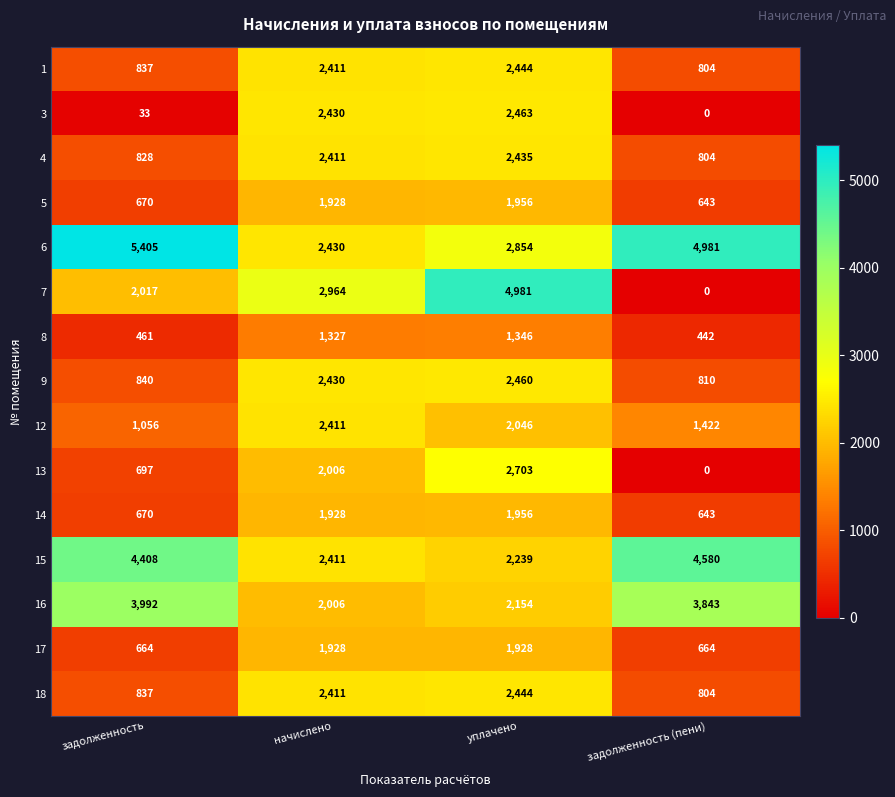

Which series has the largest total across all categories?

6